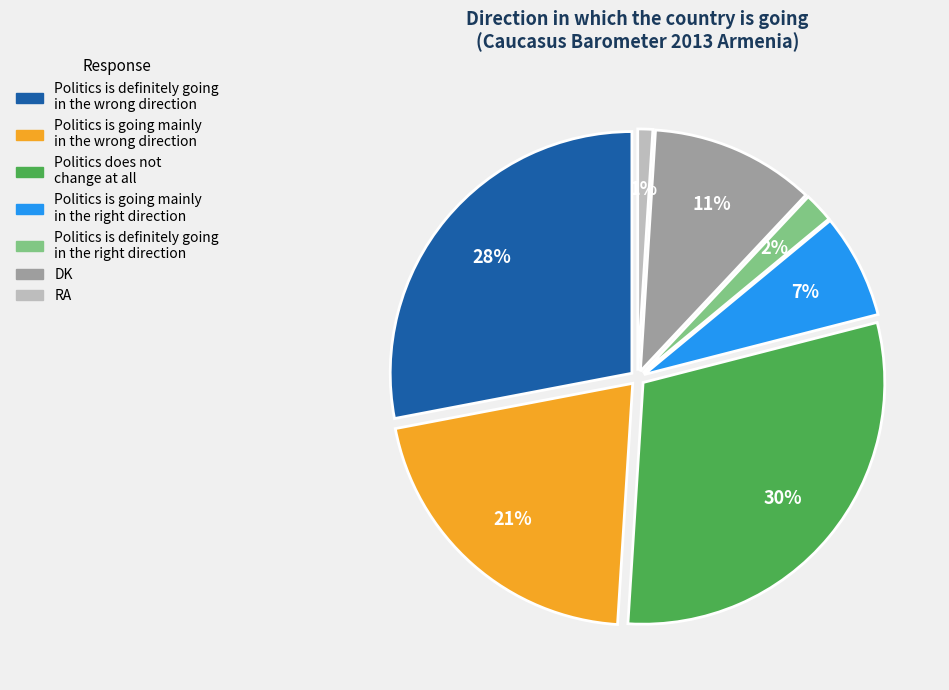

How many segments does this pie chart have?

7